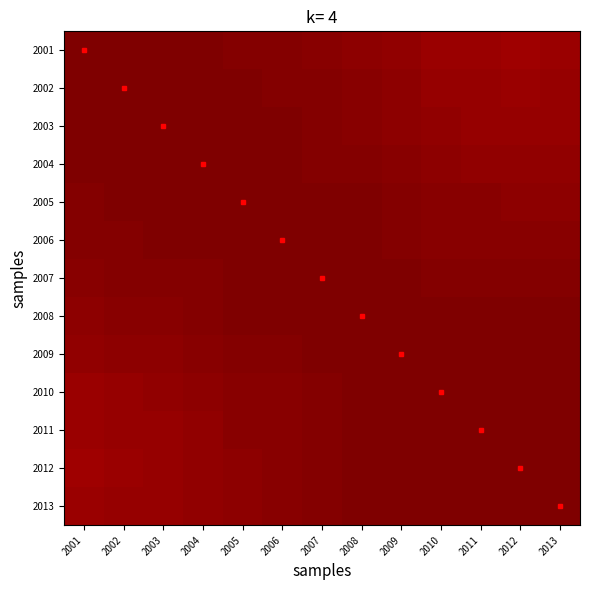

Reading left to right, extract all data points from this chart.

2001: 2001=1.0	2002=1.0	2003=1.0	2004=1.0	2005=1.0	2006=1.0	2007=1.0	2008=1.0	2009=1.0	2010=0.9	2011=0.9	2012=0.9	2013=1.0
2002: 2001=1.0	2002=1.0	2003=1.0	2004=1.0	2005=1.0	2006=1.0	2007=1.0	2008=1.0	2009=1.0	2010=1.0	2011=1.0	2012=1.0	2013=1.0
2003: 2001=1.0	2002=1.0	2003=1.0	2004=1.0	2005=1.0	2006=1.0	2007=1.0	2008=1.0	2009=1.0	2010=1.0	2011=1.0	2012=1.0	2013=1.0
2004: 2001=1.0	2002=1.0	2003=1.0	2004=1.0	2005=1.0	2006=1.0	2007=1.0	2008=1.0	2009=1.0	2010=1.0	2011=1.0	2012=1.0	2013=1.0
2005: 2001=1.0	2002=1.0	2003=1.0	2004=1.0	2005=1.0	2006=1.0	2007=1.0	2008=1.0	2009=1.0	2010=1.0	2011=1.0	2012=1.0	2013=1.0
2006: 2001=1.0	2002=1.0	2003=1.0	2004=1.0	2005=1.0	2006=1.0	2007=1.0	2008=1.0	2009=1.0	2010=1.0	2011=1.0	2012=1.0	2013=1.0
2007: 2001=1.0	2002=1.0	2003=1.0	2004=1.0	2005=1.0	2006=1.0	2007=1.0	2008=1.0	2009=1.0	2010=1.0	2011=1.0	2012=1.0	2013=1.0
2008: 2001=1.0	2002=1.0	2003=1.0	2004=1.0	2005=1.0	2006=1.0	2007=1.0	2008=1.0	2009=1.0	2010=1.0	2011=1.0	2012=1.0	2013=1.0
2009: 2001=1.0	2002=1.0	2003=1.0	2004=1.0	2005=1.0	2006=1.0	2007=1.0	2008=1.0	2009=1.0	2010=1.0	2011=1.0	2012=1.0	2013=1.0
2010: 2001=0.9	2002=1.0	2003=1.0	2004=1.0	2005=1.0	2006=1.0	2007=1.0	2008=1.0	2009=1.0	2010=1.0	2011=1.0	2012=1.0	2013=1.0
2011: 2001=0.9	2002=1.0	2003=1.0	2004=1.0	2005=1.0	2006=1.0	2007=1.0	2008=1.0	2009=1.0	2010=1.0	2011=1.0	2012=1.0	2013=1.0
2012: 2001=0.9	2002=1.0	2003=1.0	2004=1.0	2005=1.0	2006=1.0	2007=1.0	2008=1.0	2009=1.0	2010=1.0	2011=1.0	2012=1.0	2013=1.0
2013: 2001=1.0	2002=1.0	2003=1.0	2004=1.0	2005=1.0	2006=1.0	2007=1.0	2008=1.0	2009=1.0	2010=1.0	2011=1.0	2012=1.0	2013=1.0